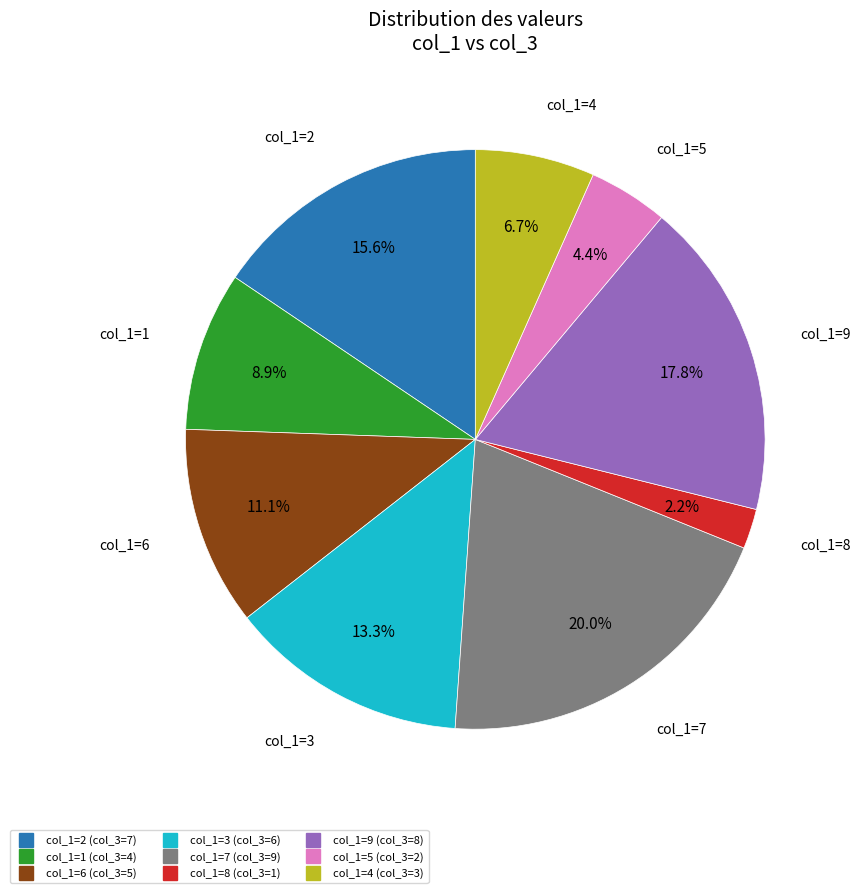

Count the number of slices in the pie.

9